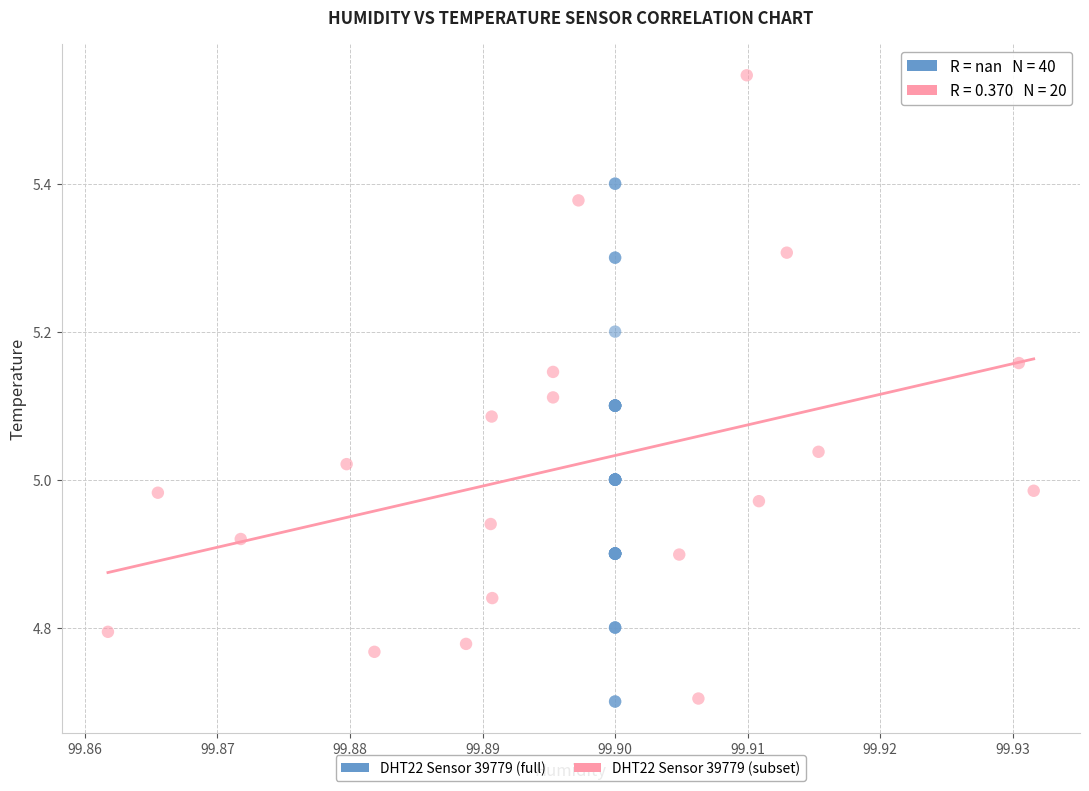

Which series has the largest Y range (max minus min)?

DHT22 Sensor 39779 (subset)